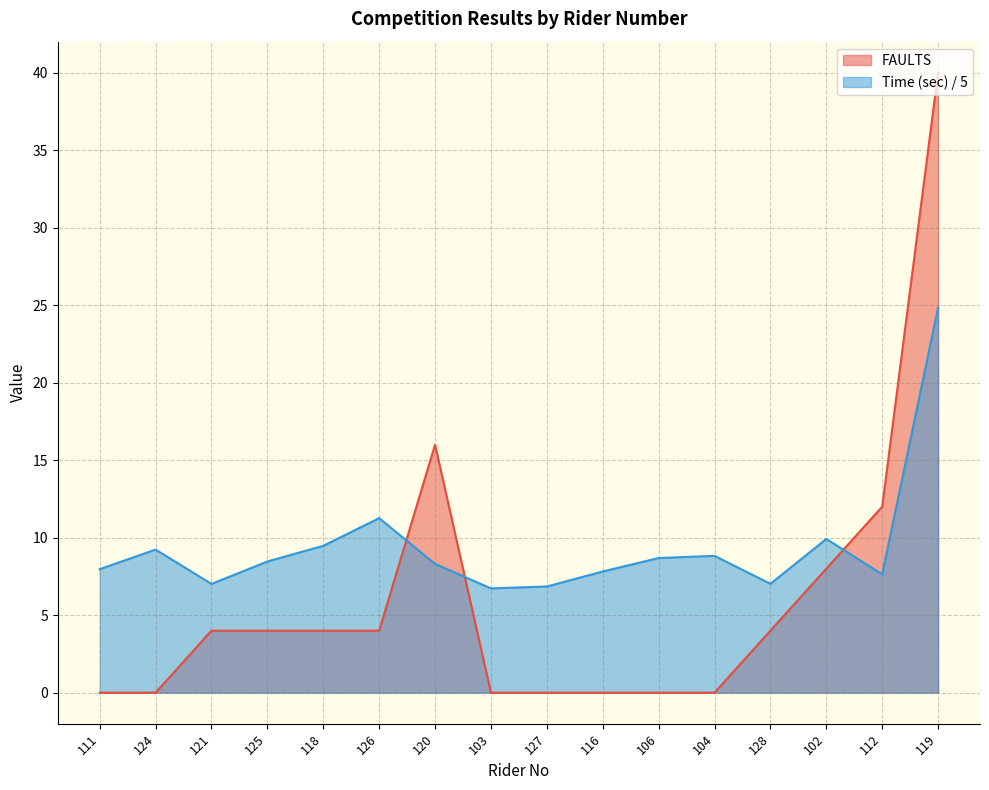

Read the FAULTS value at 120.

16.0